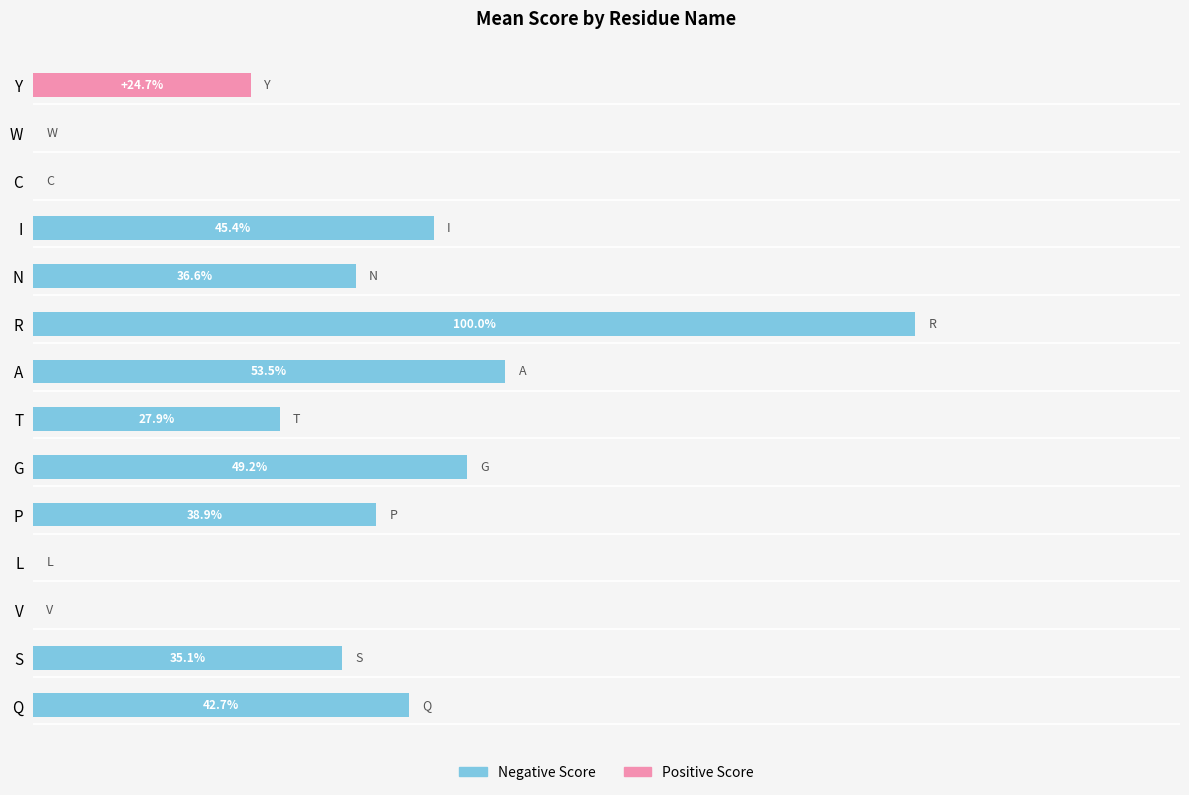

What are all the series names shown in the legend?

Negative Score, Positive Score